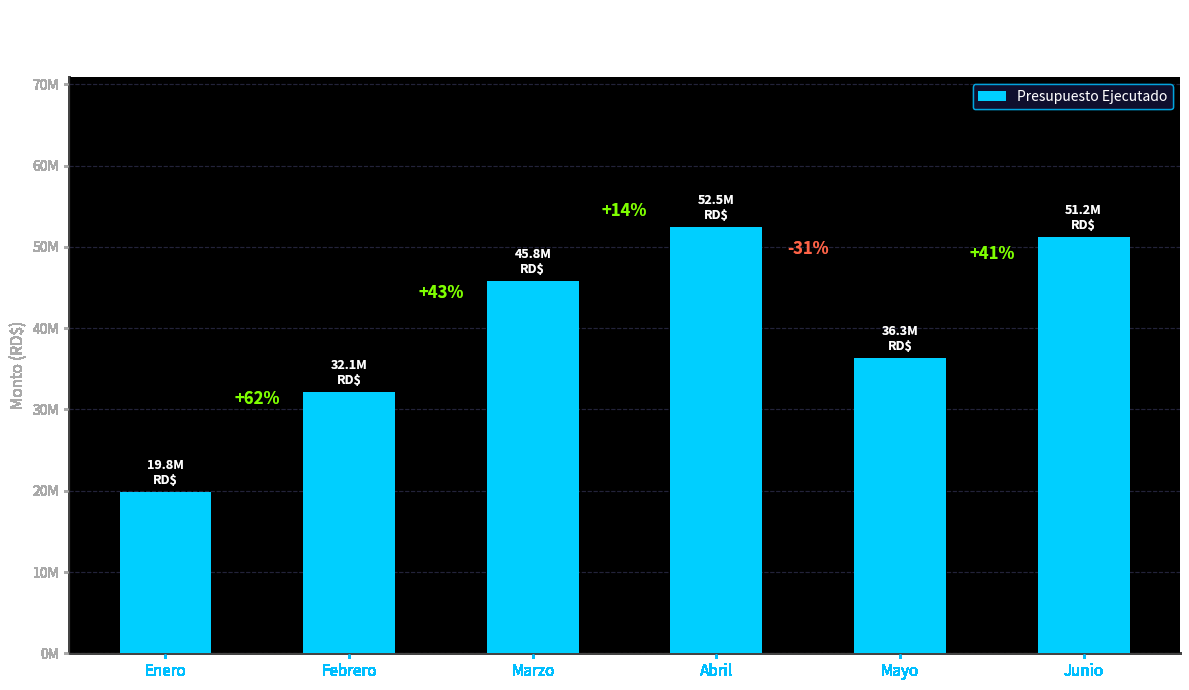

What is the approximate value at Febrero?

32099128.5